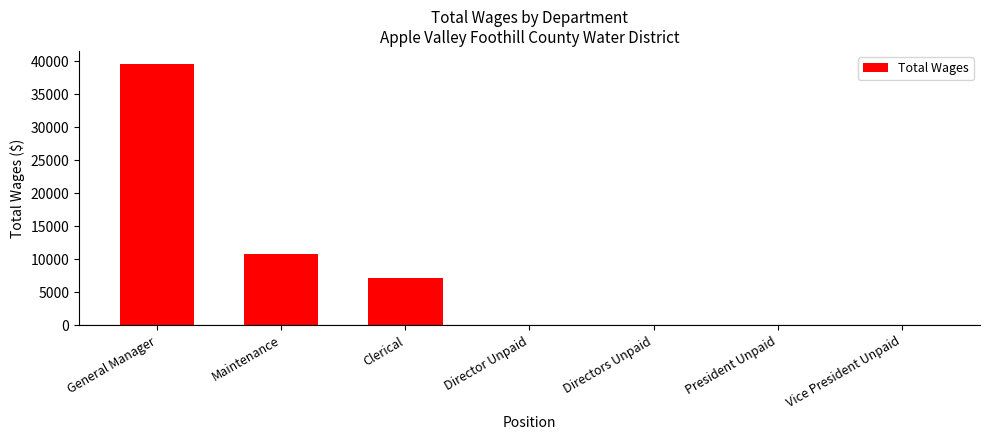

What value does the data have at Maintenance, to the nearest 10?

10800